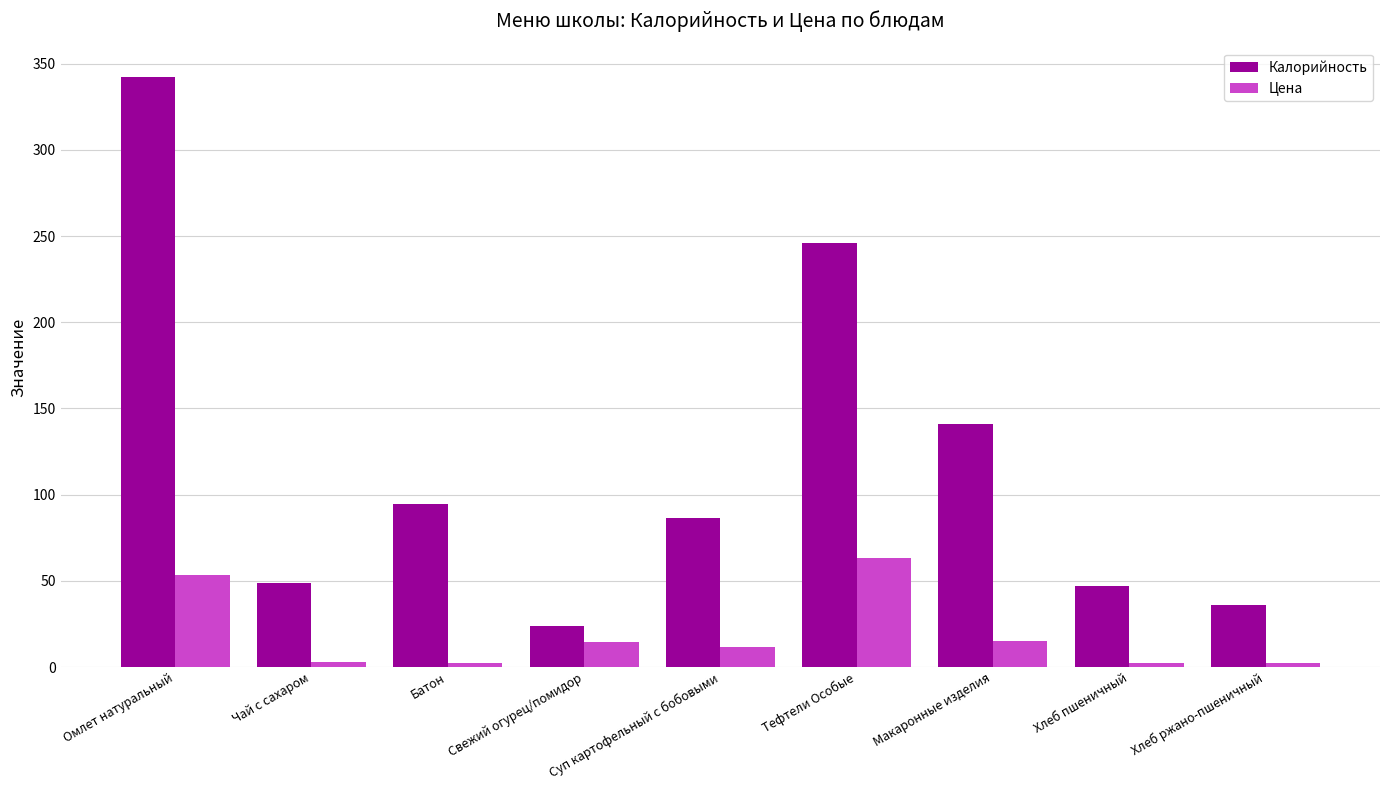

How many categories are shown in the chart?

9